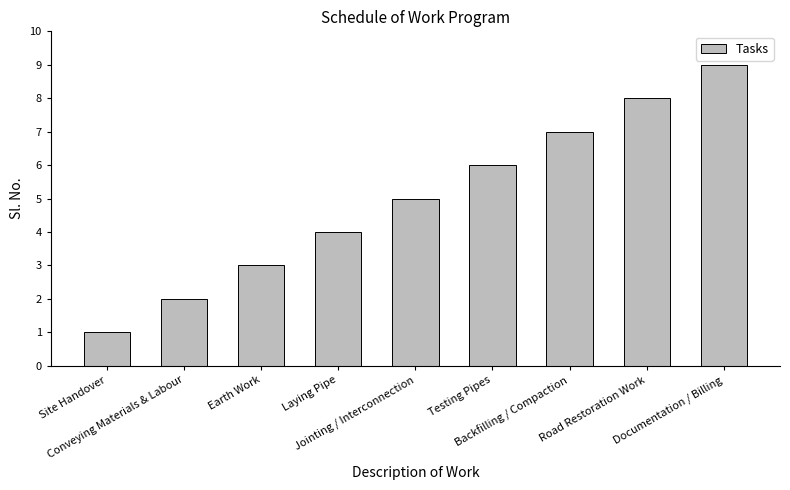

What position from the right is Testing Pipes?

4